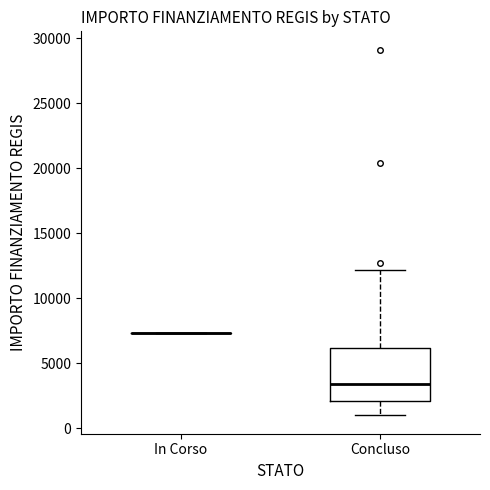

Where does the lower whisker of the box for Concluso end on the y-axis? The values are not printed on the chart, so give them approximately, as read against the axis.

1000